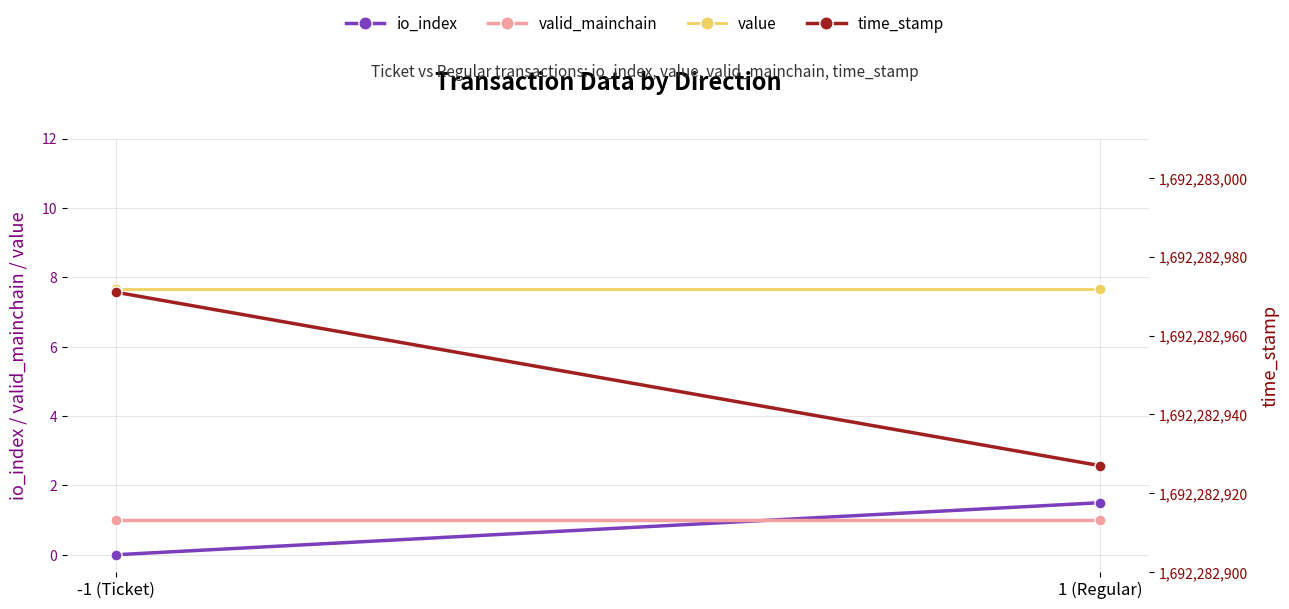

List the series in order of their peak value, highest first.

time_stamp, value, io_index, valid_mainchain